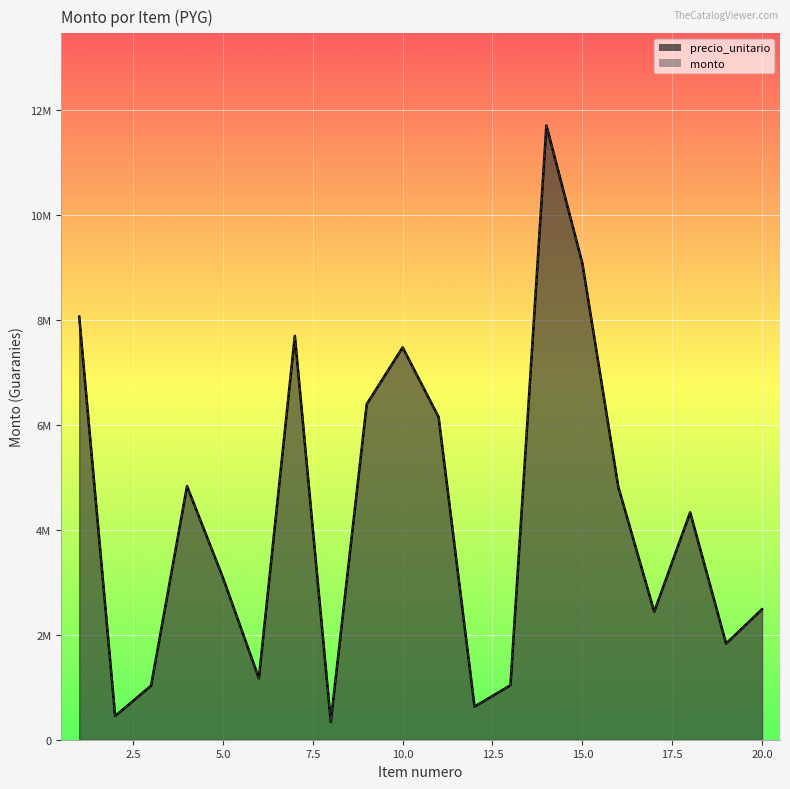

What is the sum of all precio_unitario values?

84986798